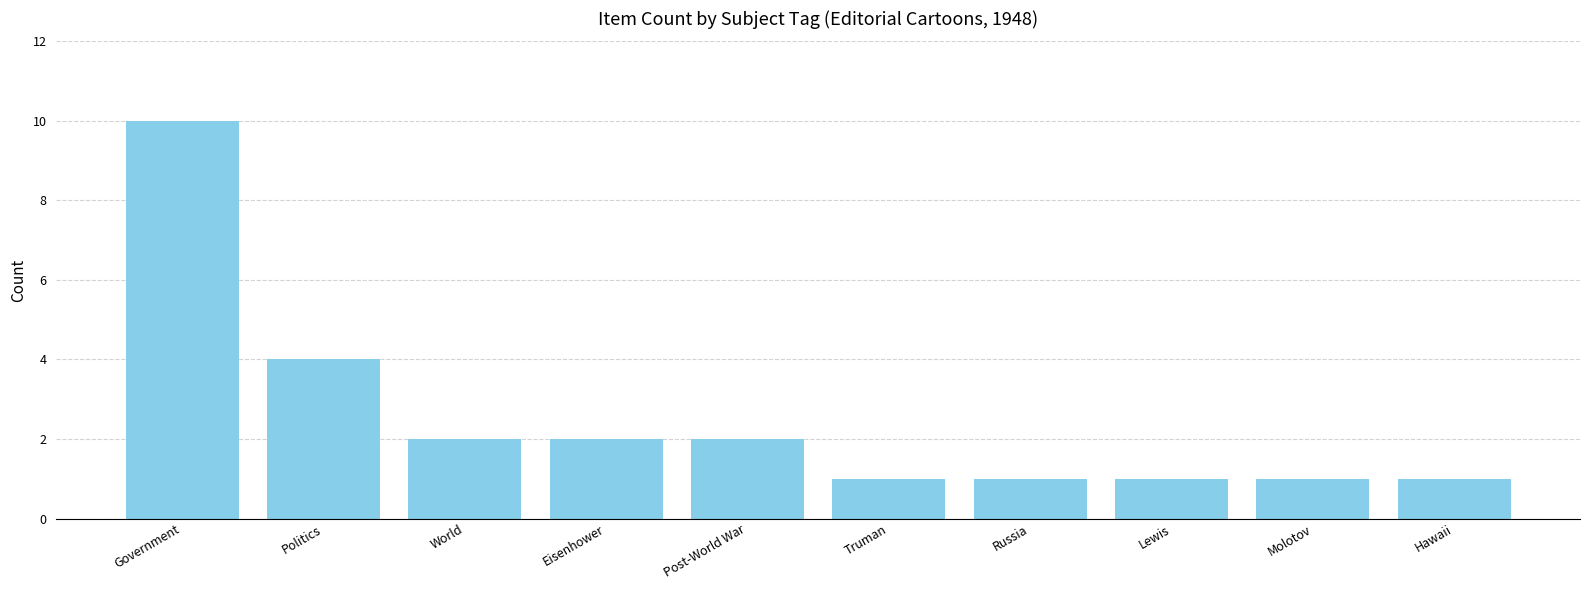

Approximately how many times larger is the value at World compared to Politics?

0.5